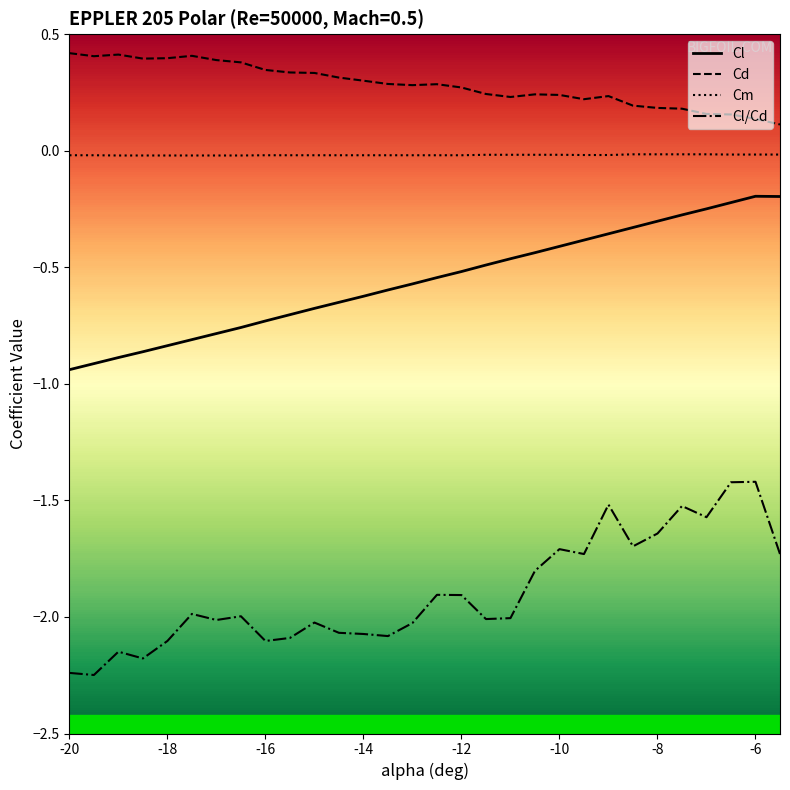

What is the label of the 3rd point from the right?

-6.5